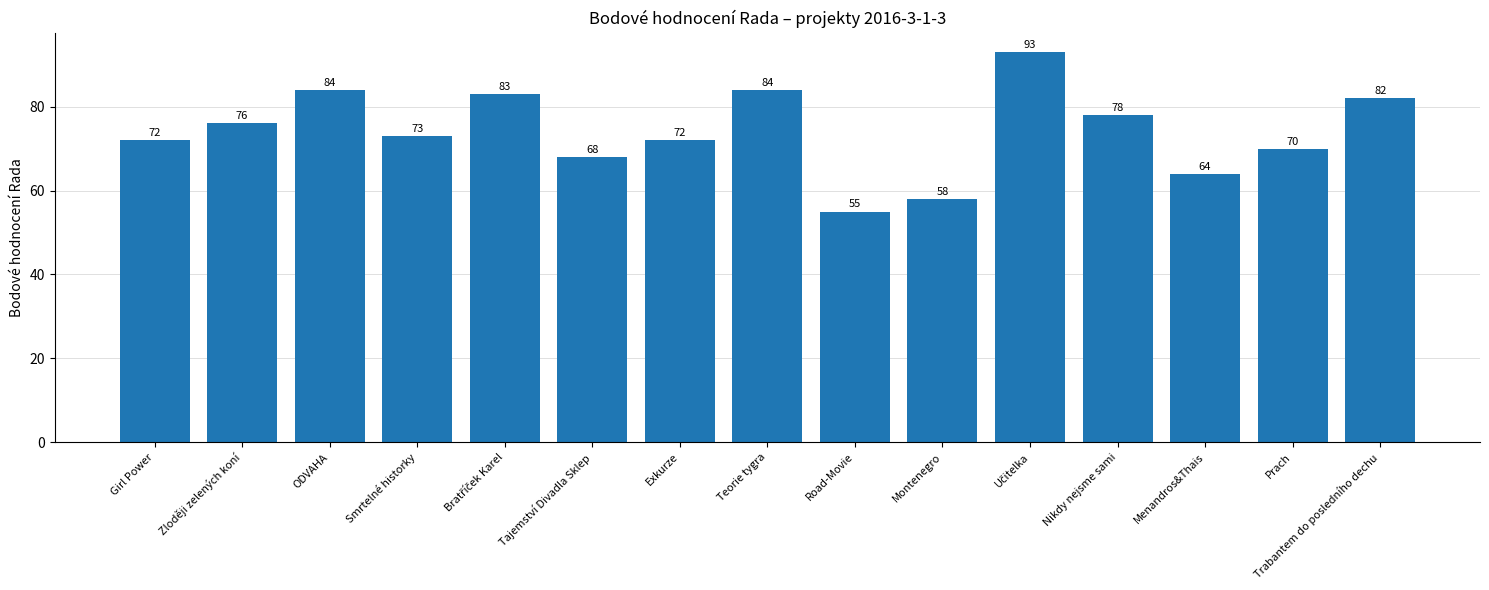

True or false: the data shows 72 at Exkurze.

True